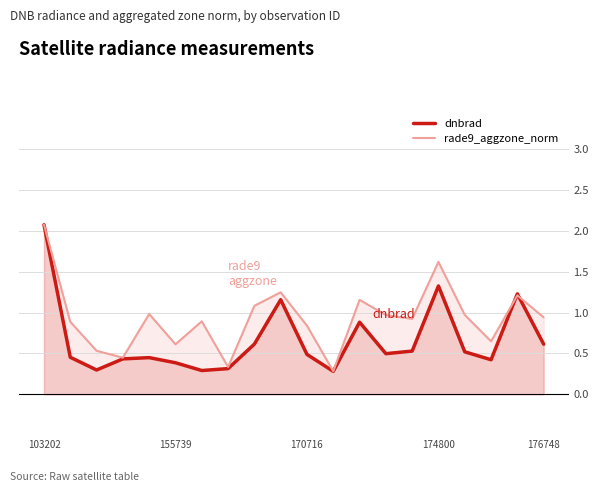

Rank the series by their maximum value, from highest to lowest.

dnbrad, rade9_aggzone_norm